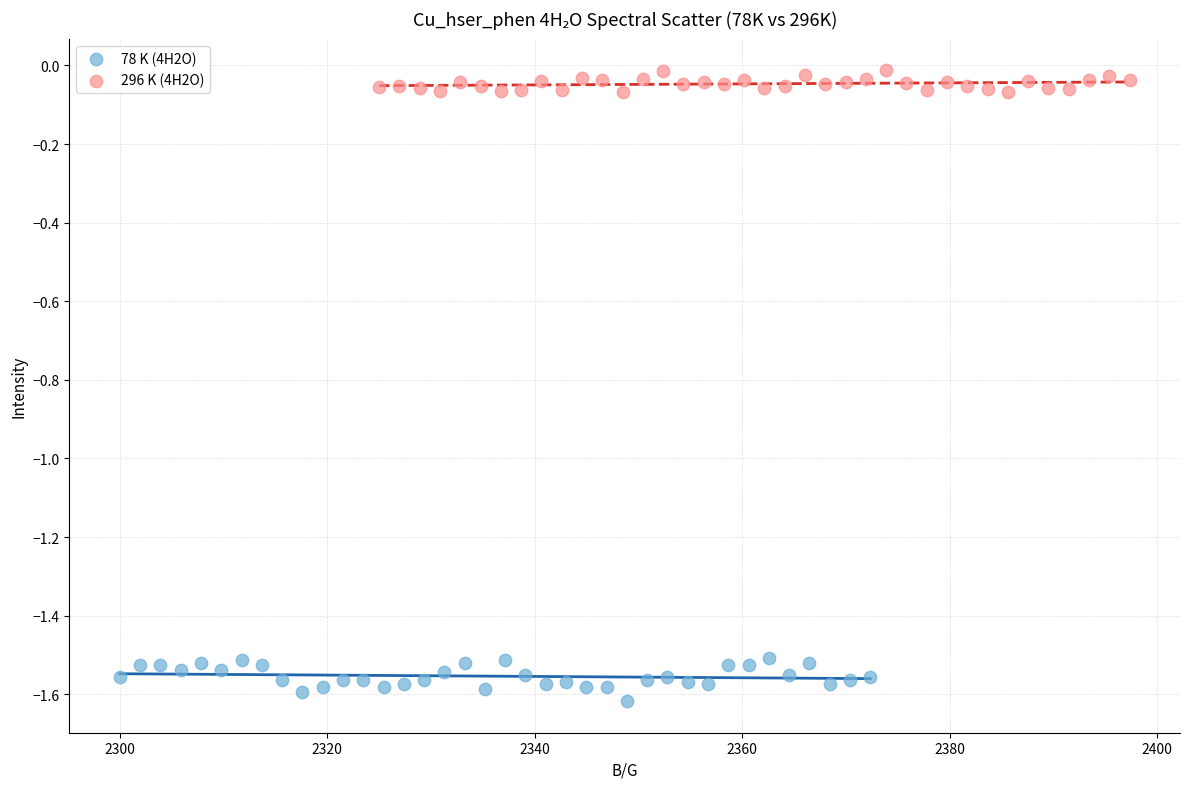

What are all the series names shown in the legend?

78 K (4H2O), 296 K (4H2O)